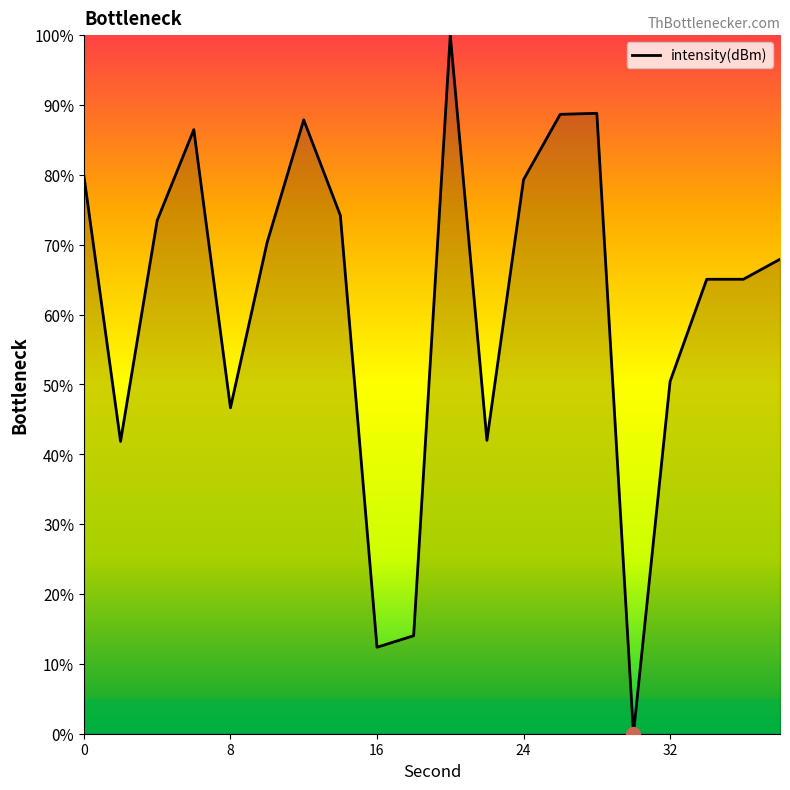

What is the difference between the maximum and minimum values?

100.0